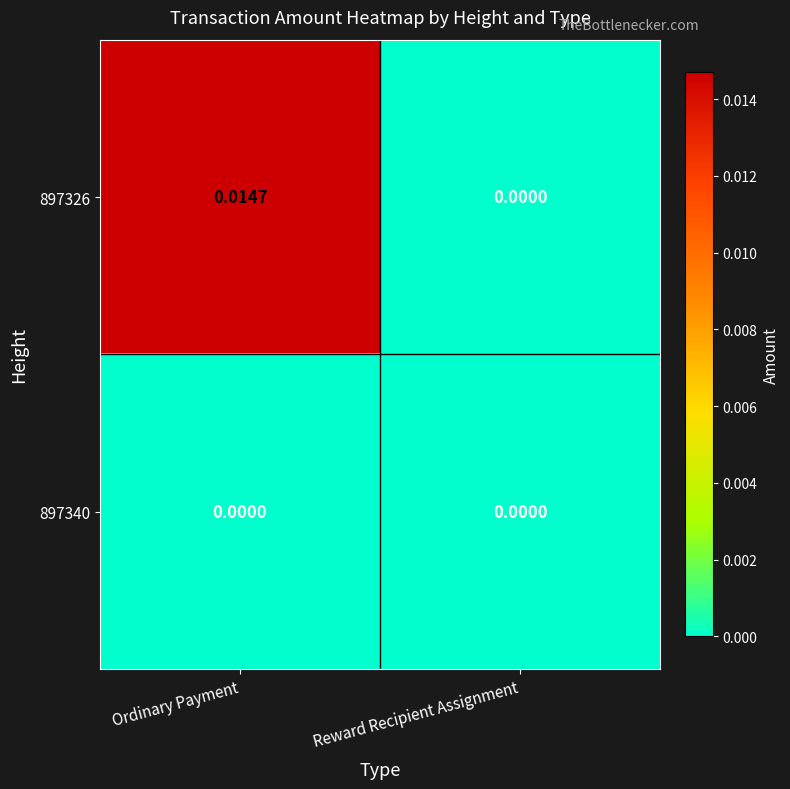

List the series in order of their overall mean, lowest first.

897340, 897326